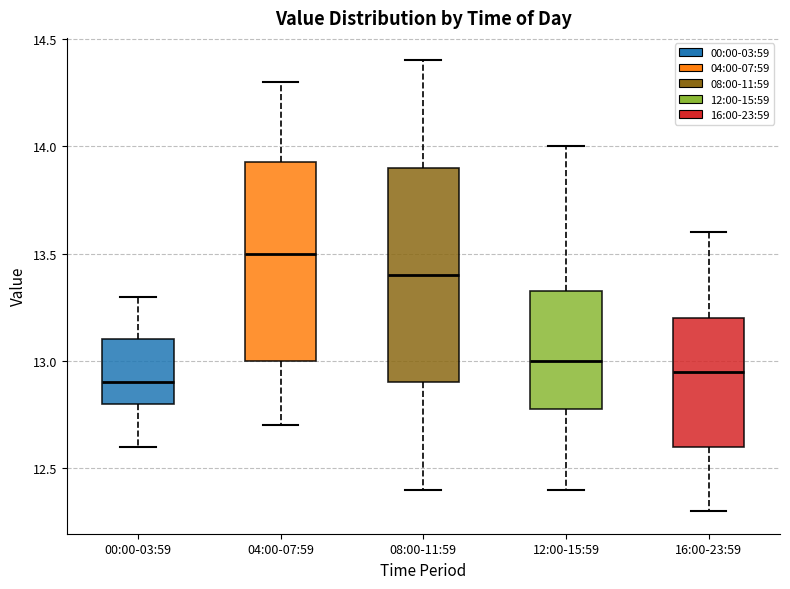

Comparing the boxes themselves (not the whiskers), which one is the tallest?

08:00-11:59